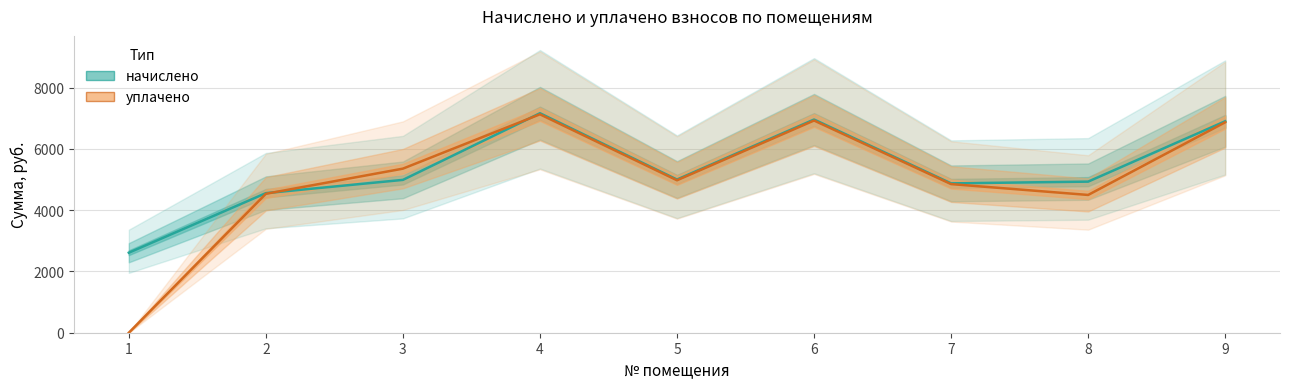

What is the difference between the начислено values at 6 and 2?

2402.9